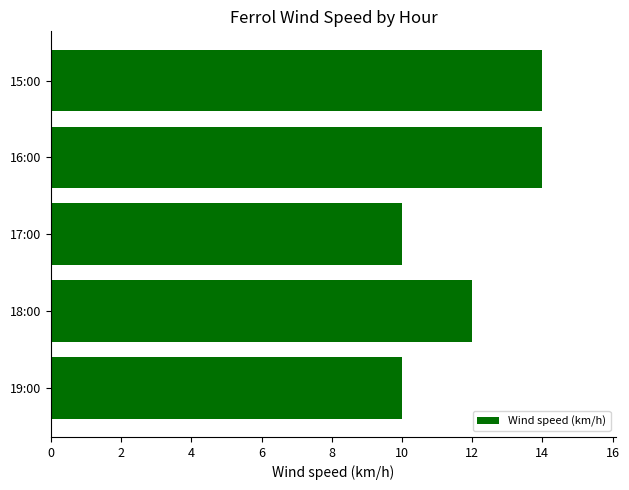

Is it true that the value at 15:00 is 14?

True